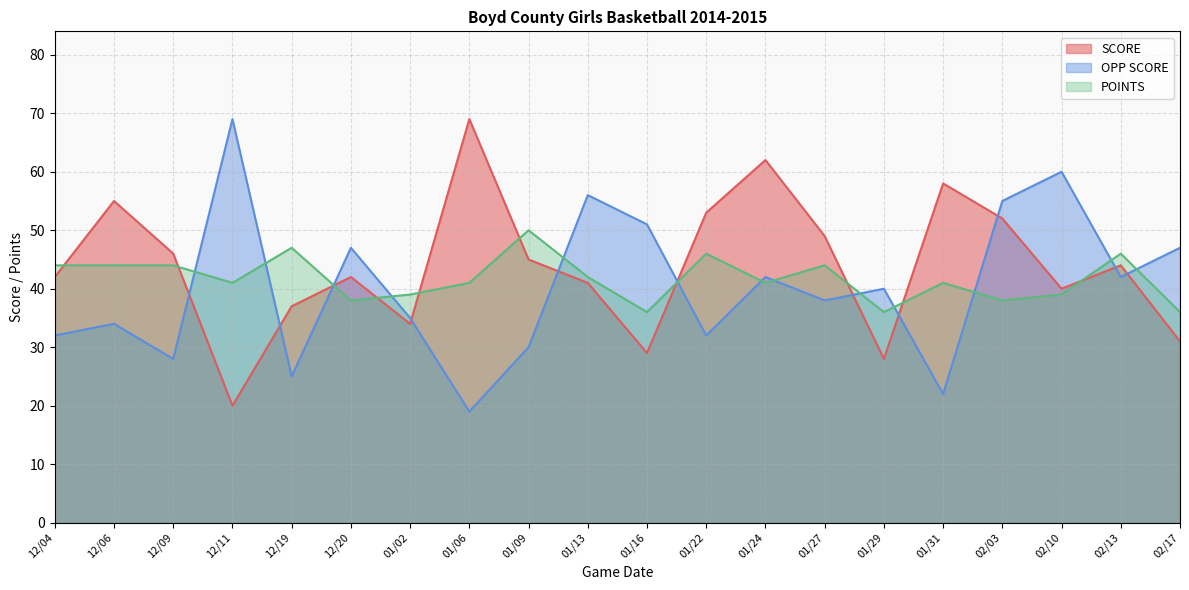

Where is SCORE nearest to the value 44?

02/13